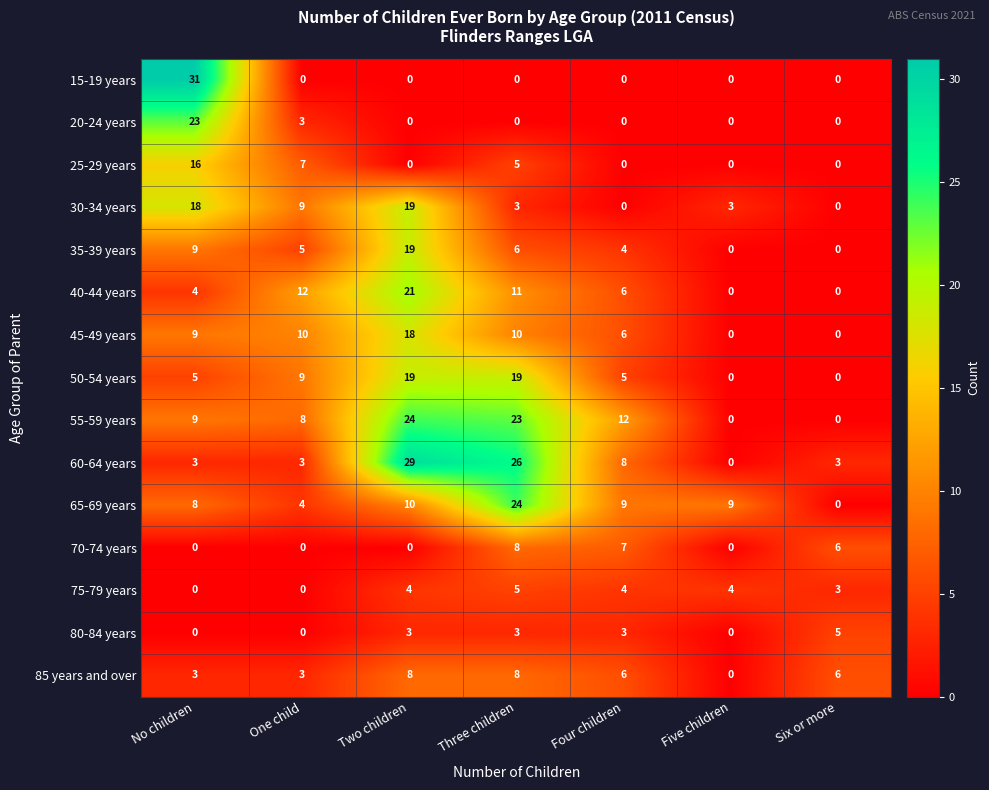

Which series has the largest total across all categories?

55-59 years